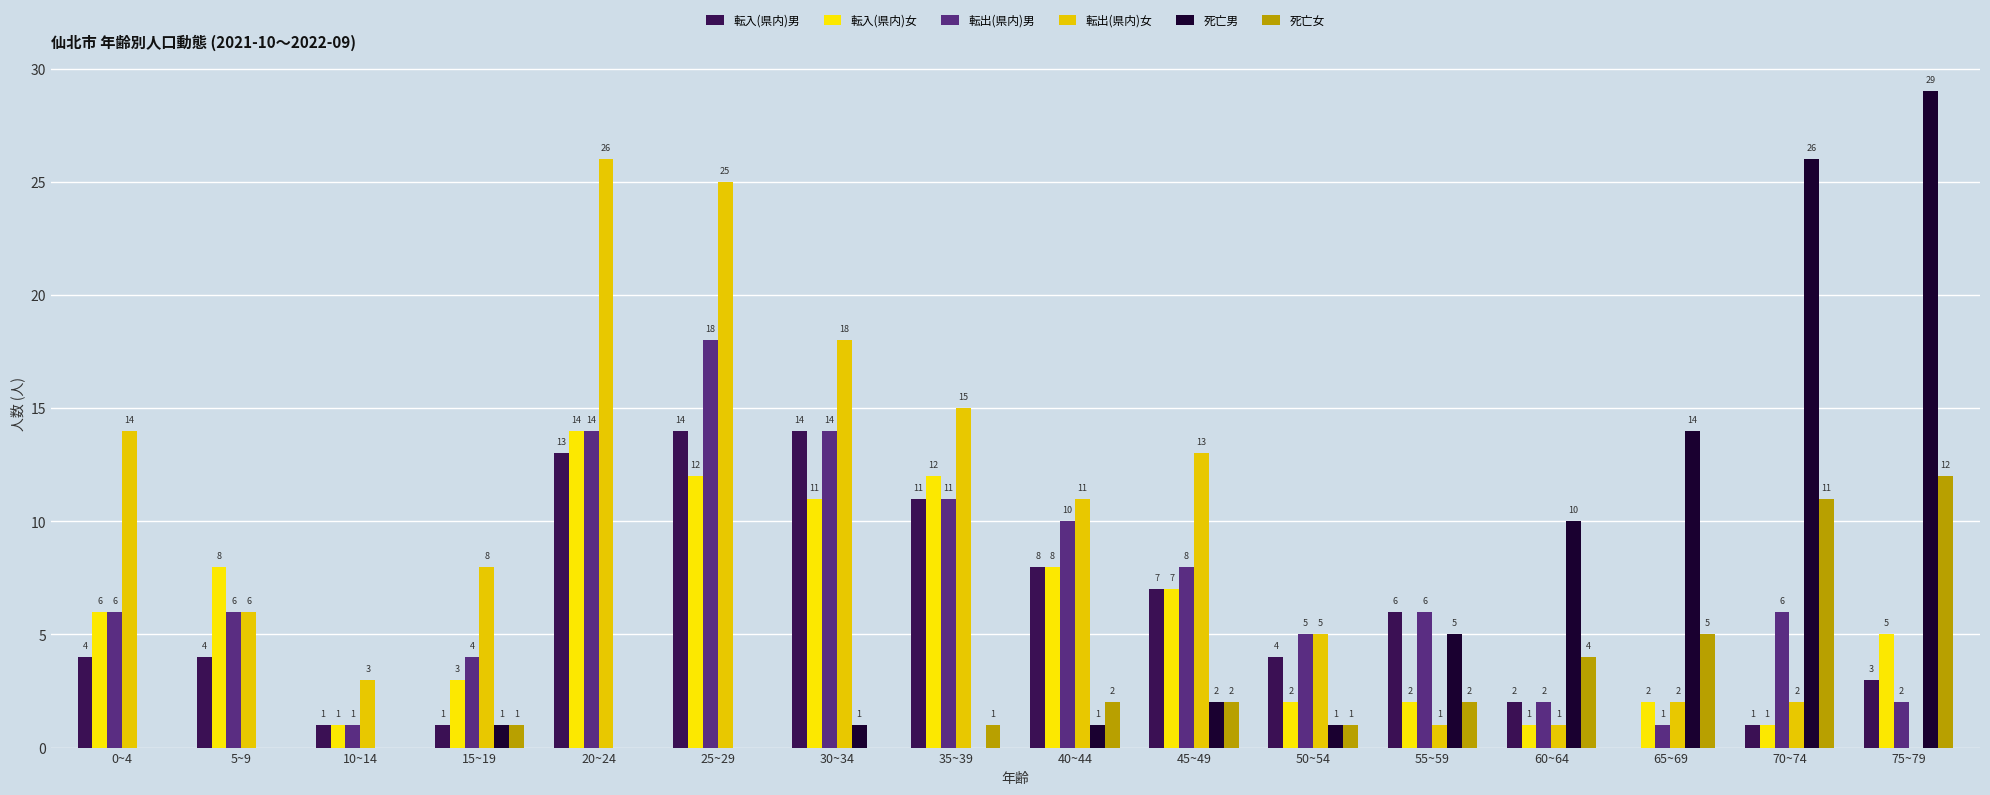

Are the bars grouped side by side (vs. stacked)?

Yes